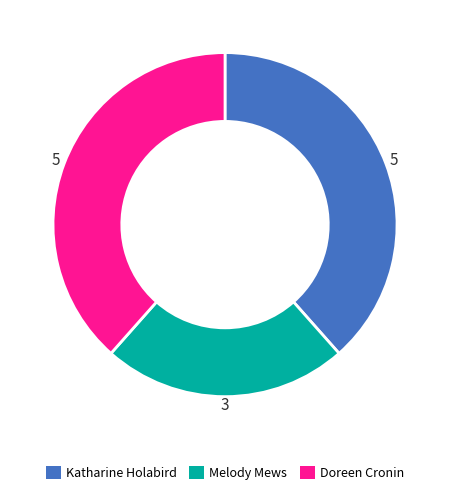

What is the ratio of the value at Doreen Cronin to the value at Katharine Holabird?

1.0